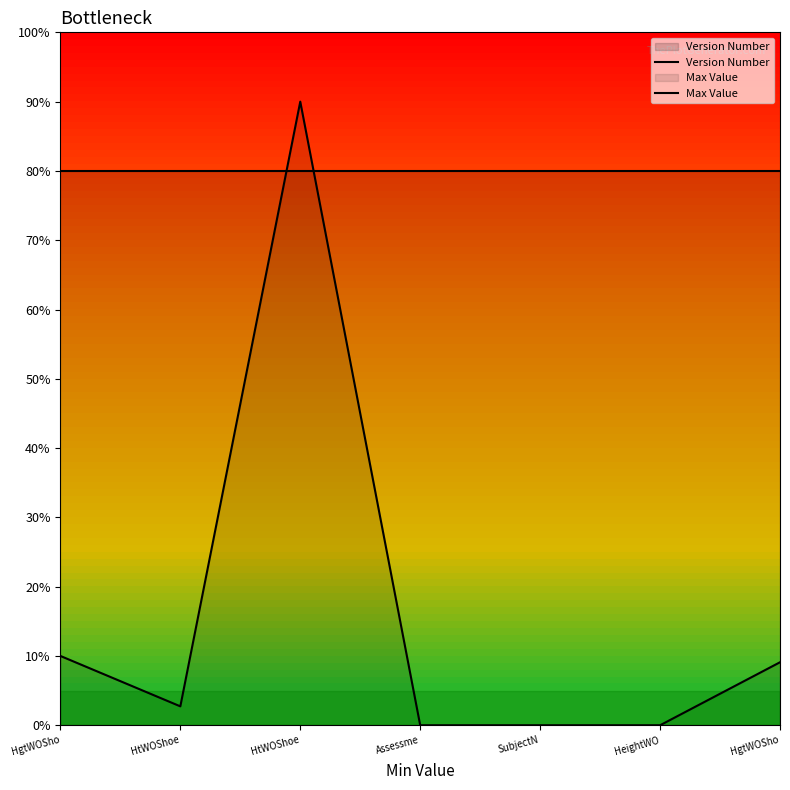

Rank the series by their average value, from highest to lowest.

Version Number, Max Value